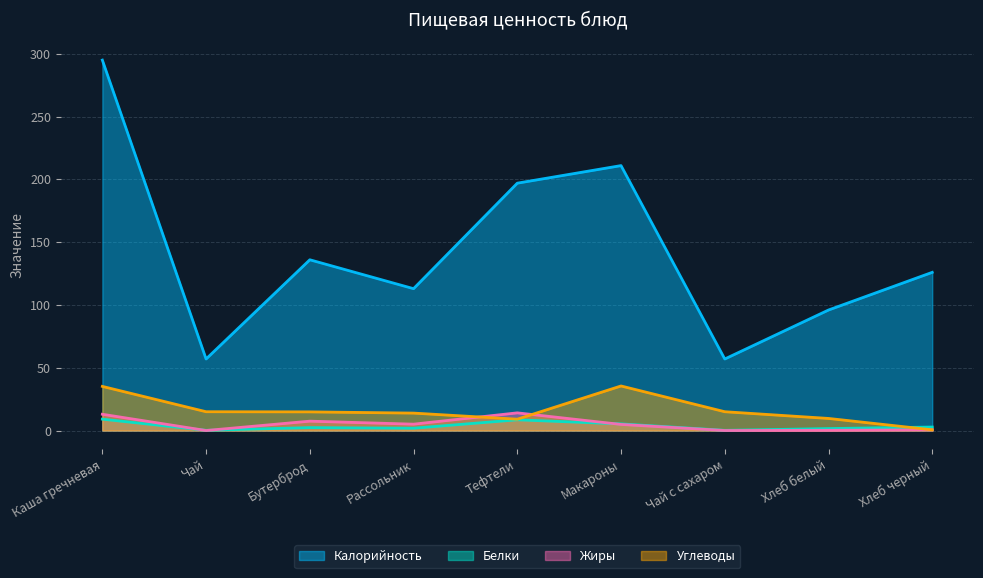

Reading left to right, transcribe all the data shown in this chart.

Калорийность: Каша гречневая=295.0	Чай=57.0	Бутерброд=136.0	Рассольник=113.0	Тефтели=197.0	Макароны=211.0	Чай с сахаром=57.0	Хлеб белый=96.0	Хлеб черный=126.0
Белки: Каша гречневая=9.1	Чай=0.2	Бутерброд=2.4	Рассольник=1.9	Тефтели=8.6	Макароны=5.3	Чай с сахаром=0.2	Хлеб белый=1.6	Хлеб черный=2.8
Жиры: Каша гречневая=13.0	Чай=0.1	Бутерброд=7.5	Рассольник=5.1	Тефтели=14.1	Макароны=4.9	Чай с сахаром=0.1	Хлеб белый=0.2	Хлеб черный=0.6
Углеводы: Каша гречневая=35.2	Чай=15.0	Бутерброд=14.9	Рассольник=13.9	Тефтели=9.1	Макароны=35.5	Чай с сахаром=15.0	Хлеб белый=9.7	Хлеб черный=0.6